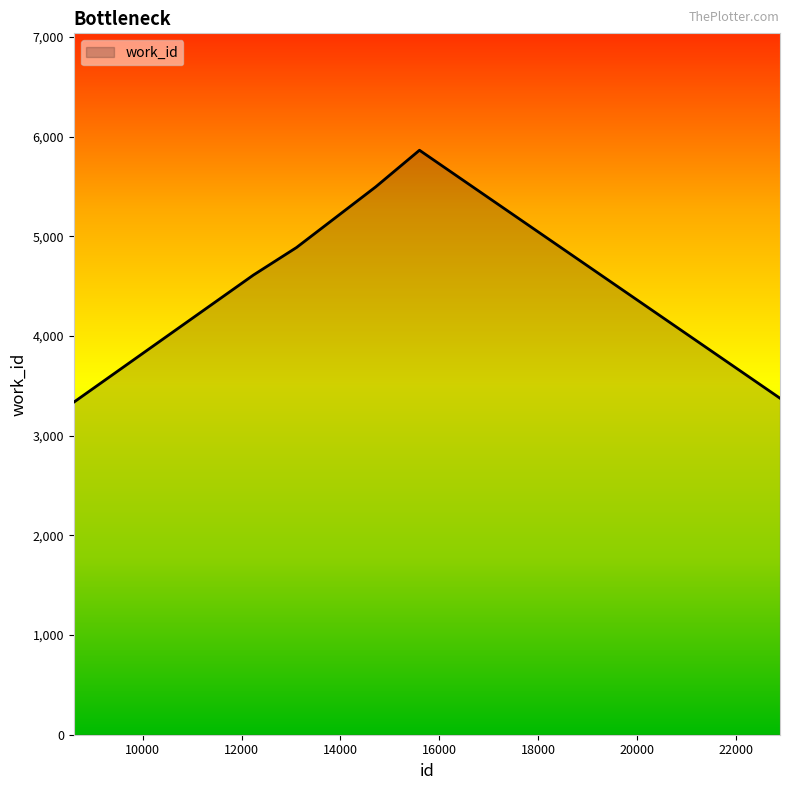

Does the chart have visible grid lines?

No